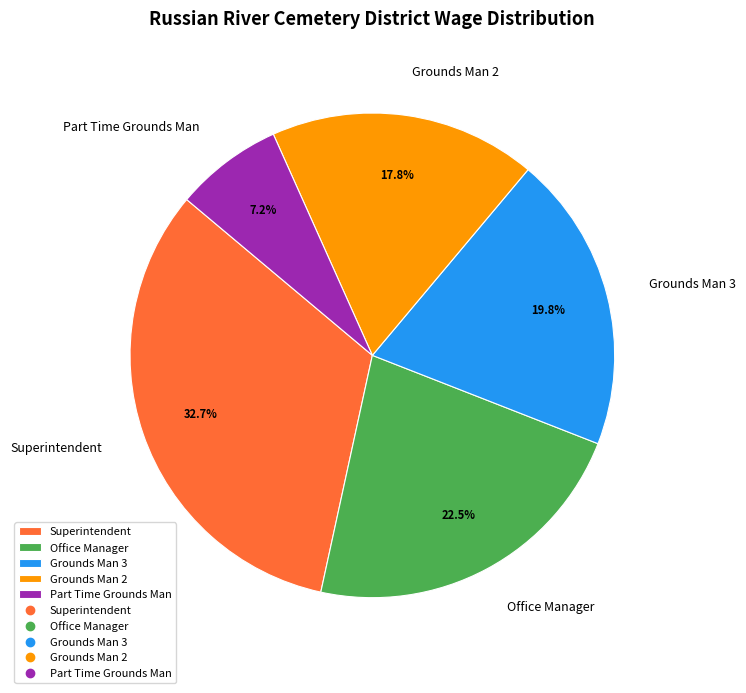

What is the smallest slice in the pie chart?

Part Time Grounds Man